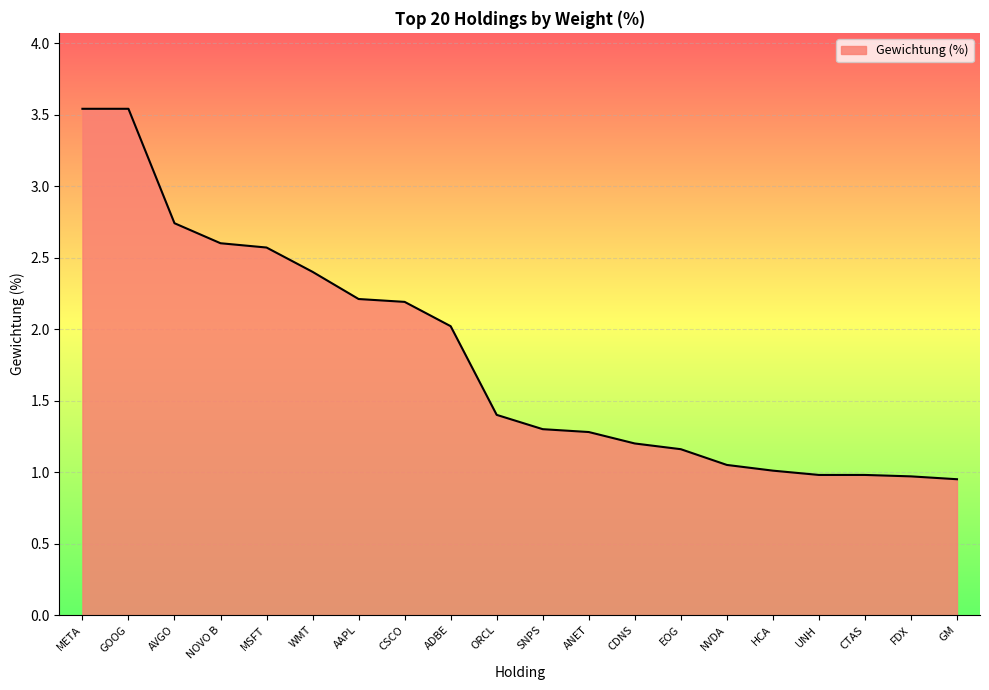

What position from the left is NOVO B?

4